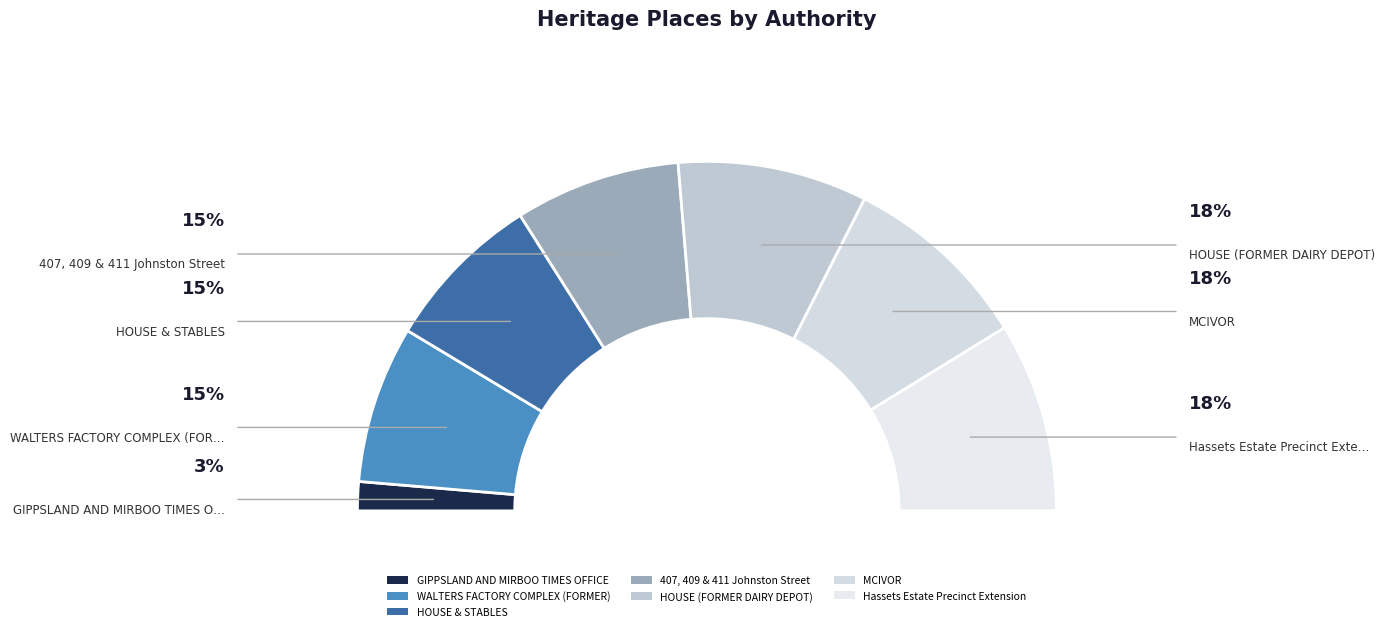

To the nearest percent, what is the average slice percentage?

14%